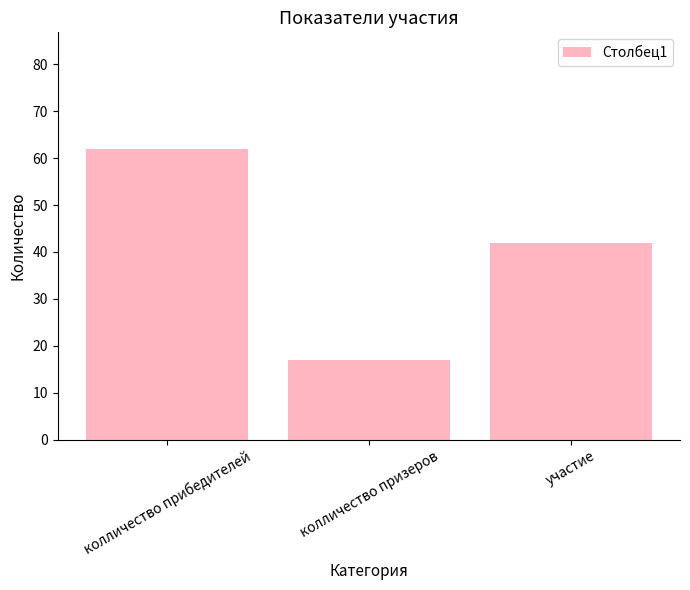

How many values are between 17 and 62?

3